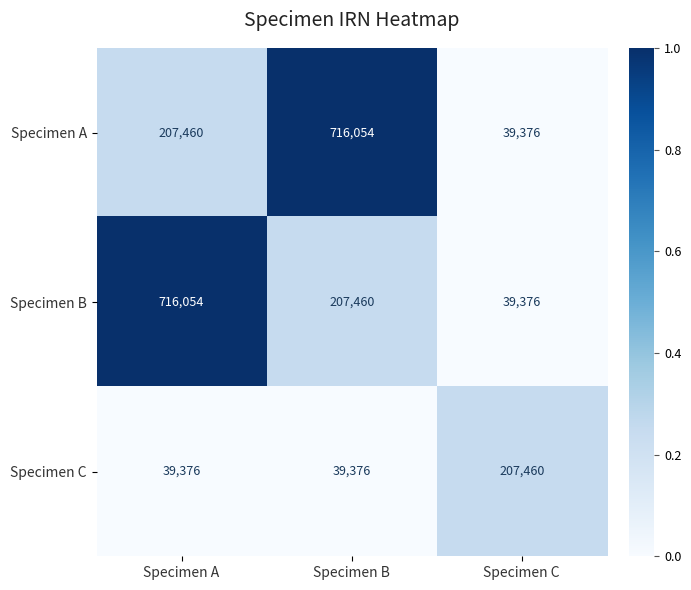

What is the total value across all series at Specimen A?

962890